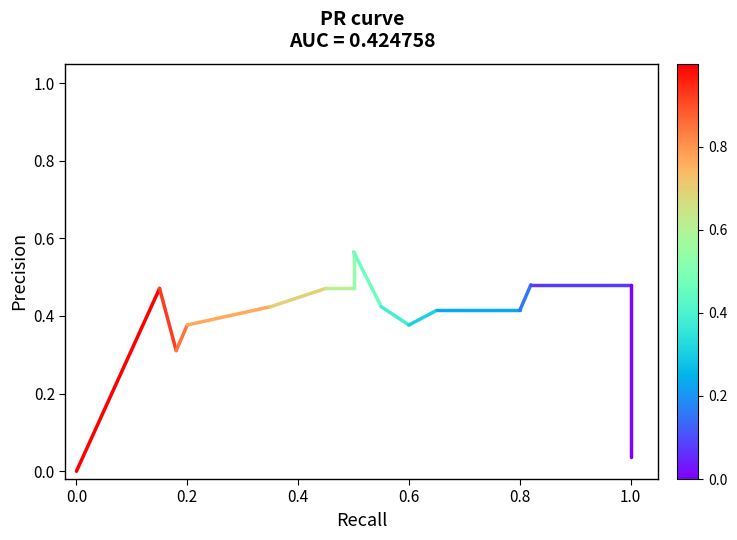

Which has a higher value, 0.2 or 0.0?

0.2